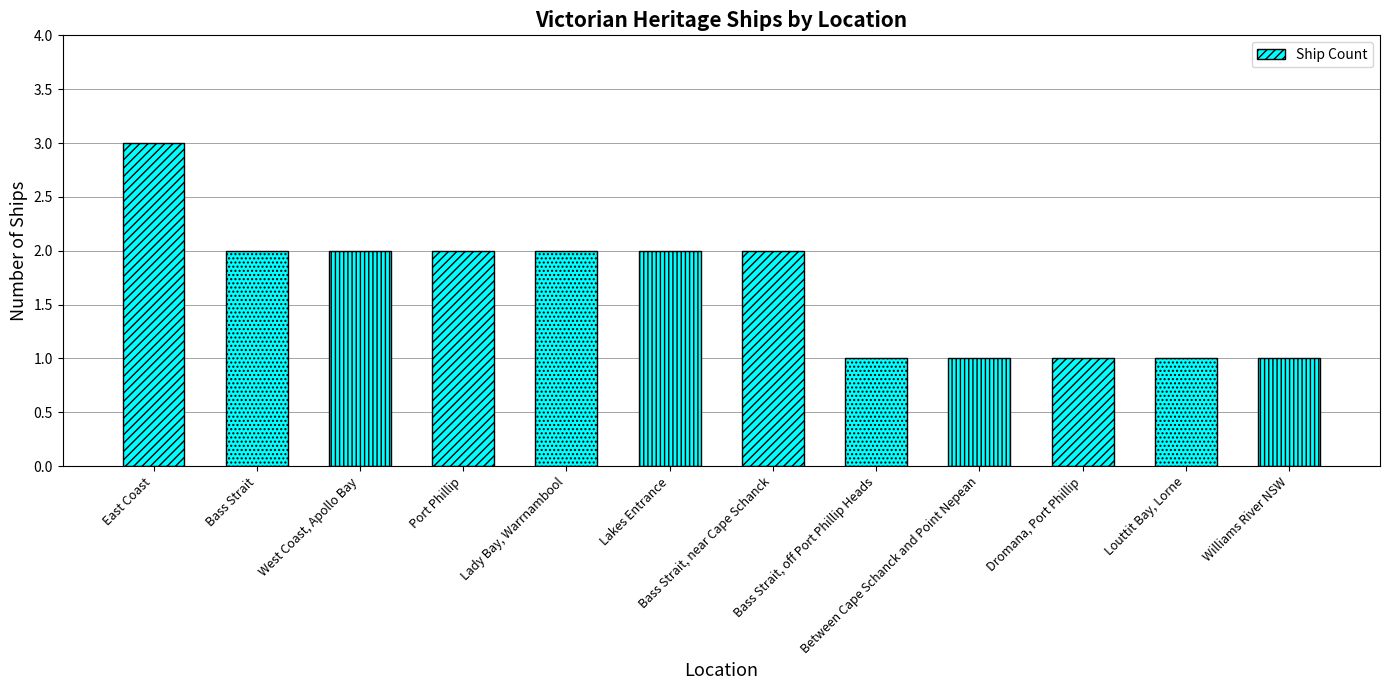

What is the value of the 3rd bar from the left?

2